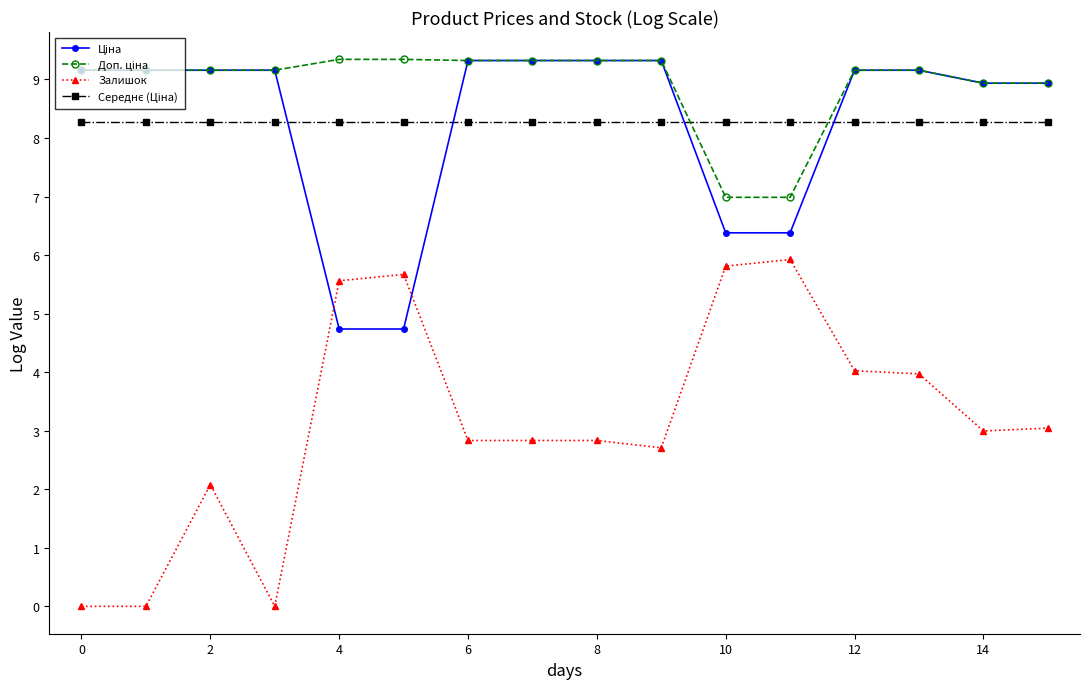

What is the difference between the second highest and second lowest values in the Залишок series?

5.8